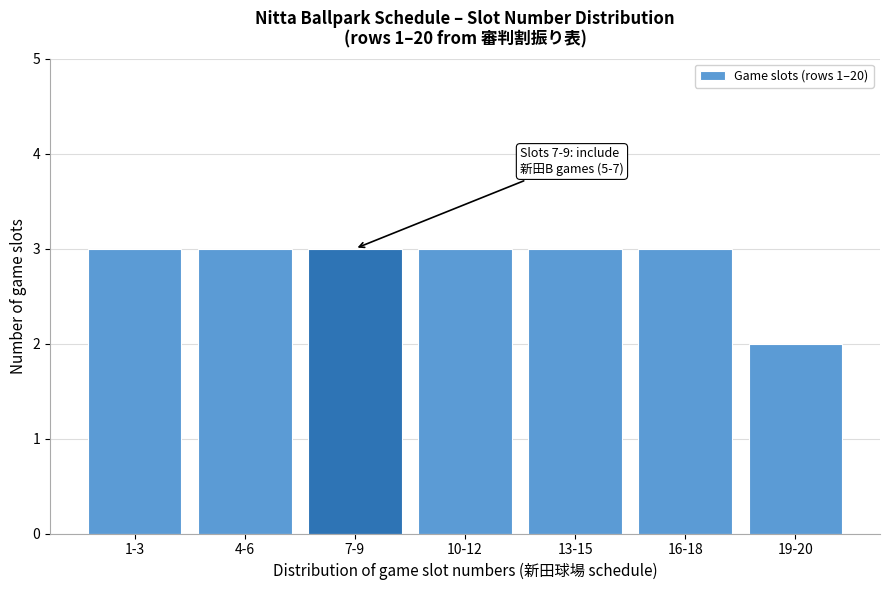

Reading left to right, transcribe all the data shown in this chart.

1-3=3	4-6=3	7-9=3	10-12=3	13-15=3	16-18=3	19-20=2